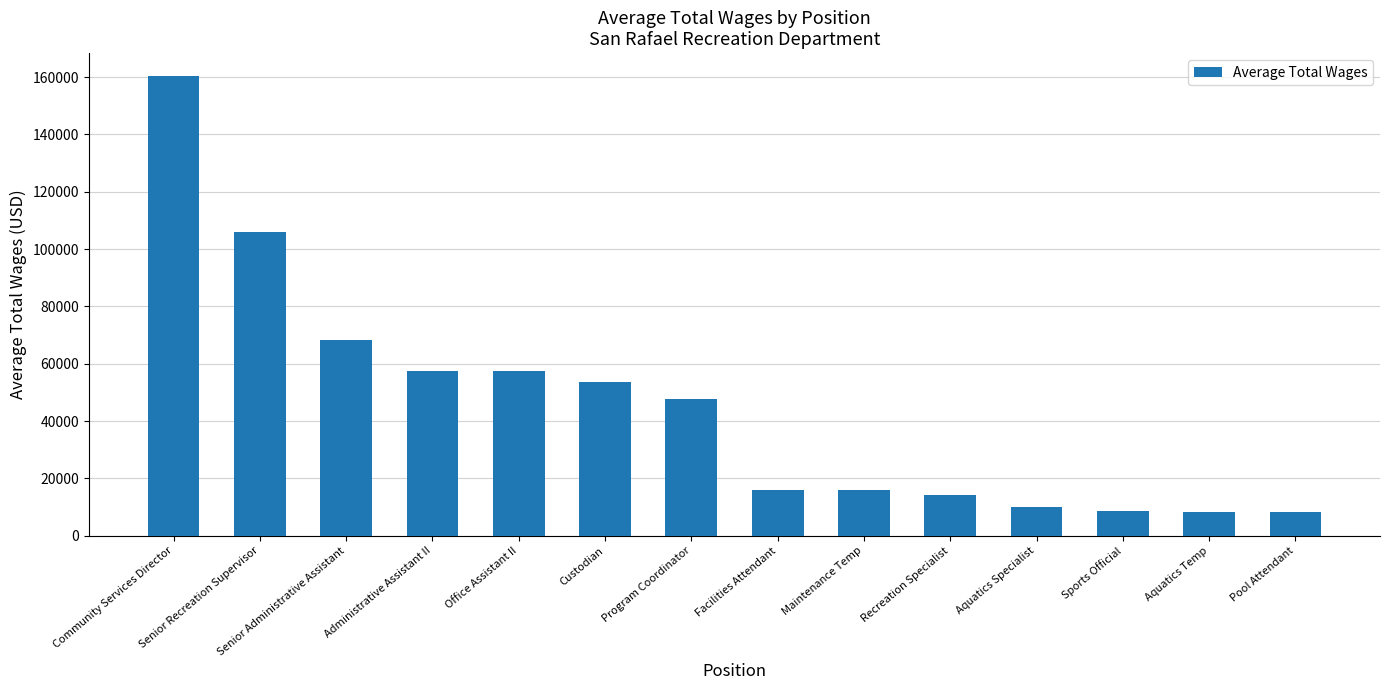

Between Custodian and Senior Administrative Assistant, which is larger?

Senior Administrative Assistant